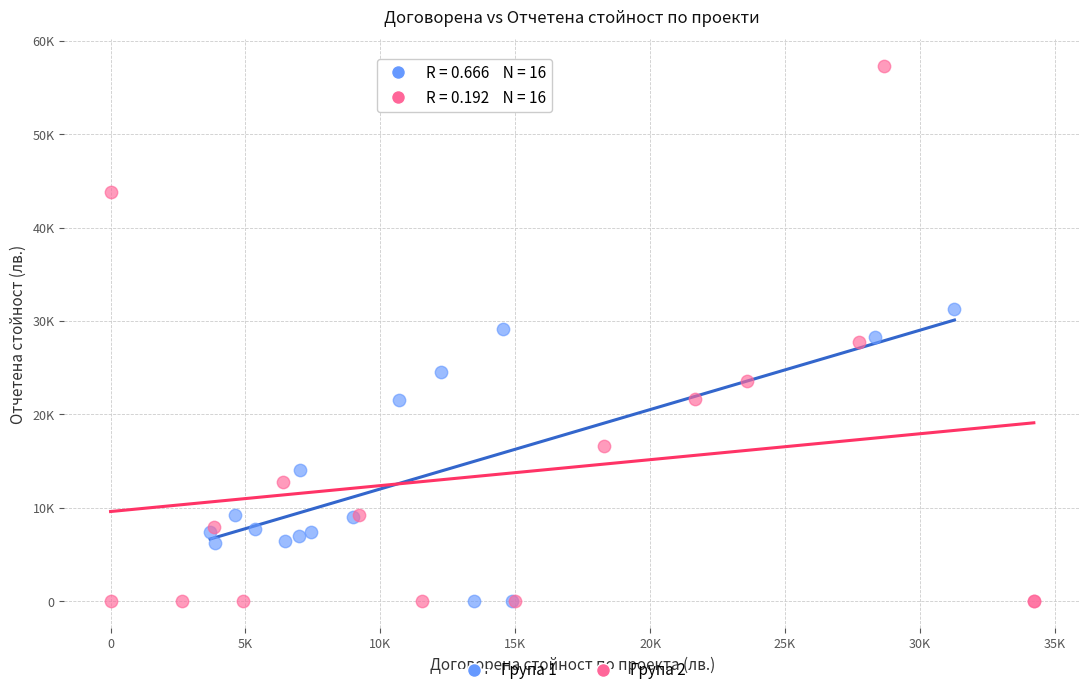

Which series reaches the maximum Y coordinate?

Група 2